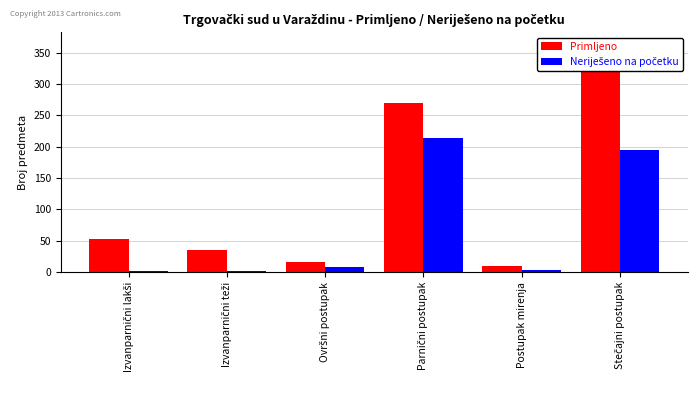

Rank the series by their average value, from highest to lowest.

Primljeno, Neriješeno na početku